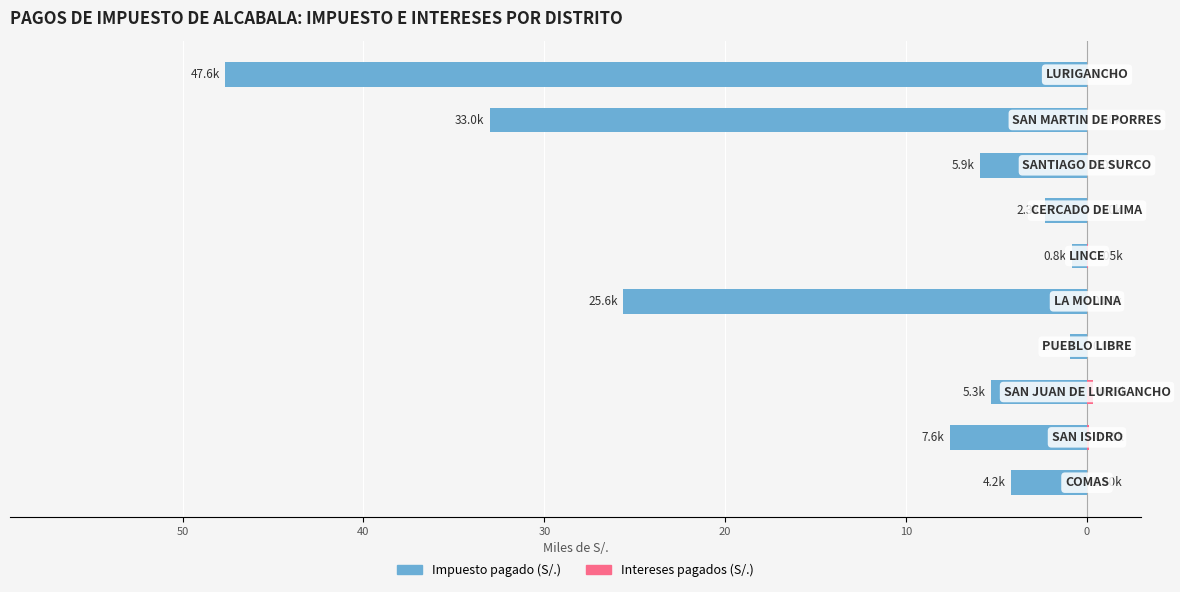

Rank the series at 10 from highest to lowest value.

Intereses pagados (S/.), Impuesto pagado (S/.)